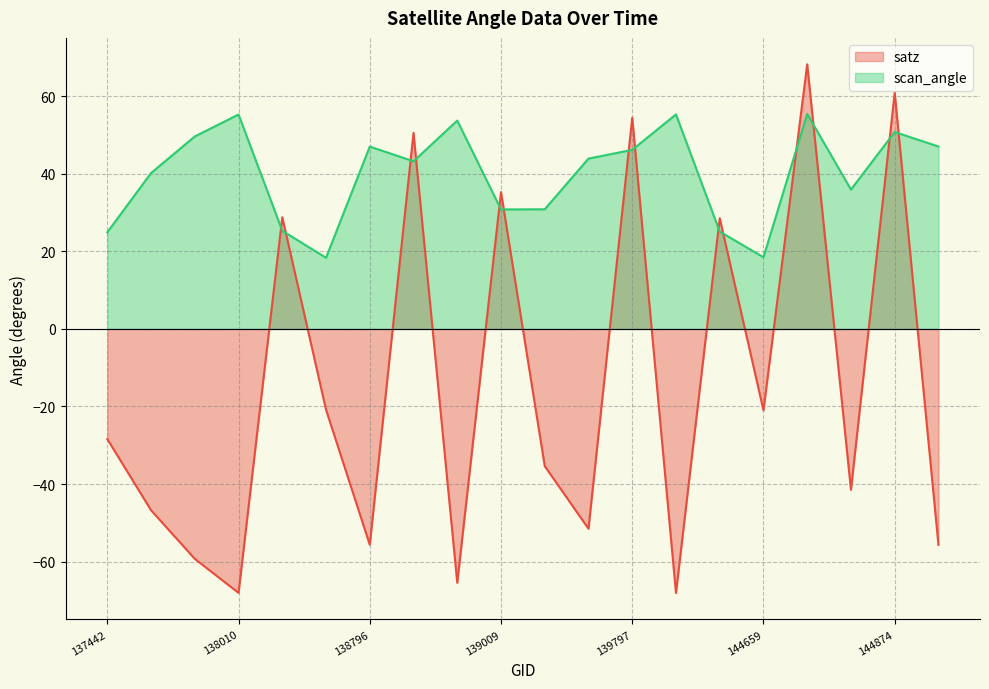

Where do satz and scan_angle first cross each other?

138010 and 138022